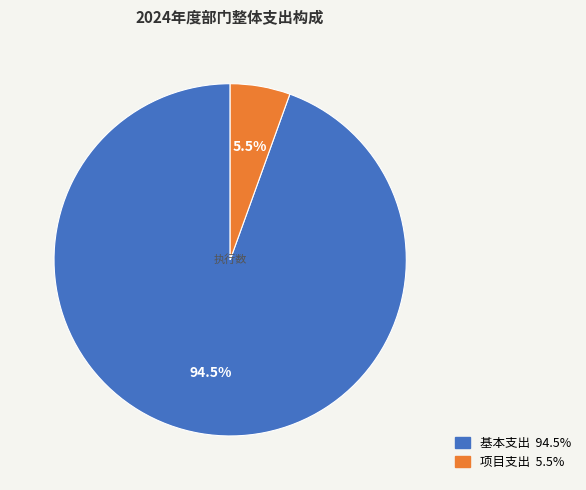

Rank the categories by value from highest to lowest.

基本支出, 项目支出